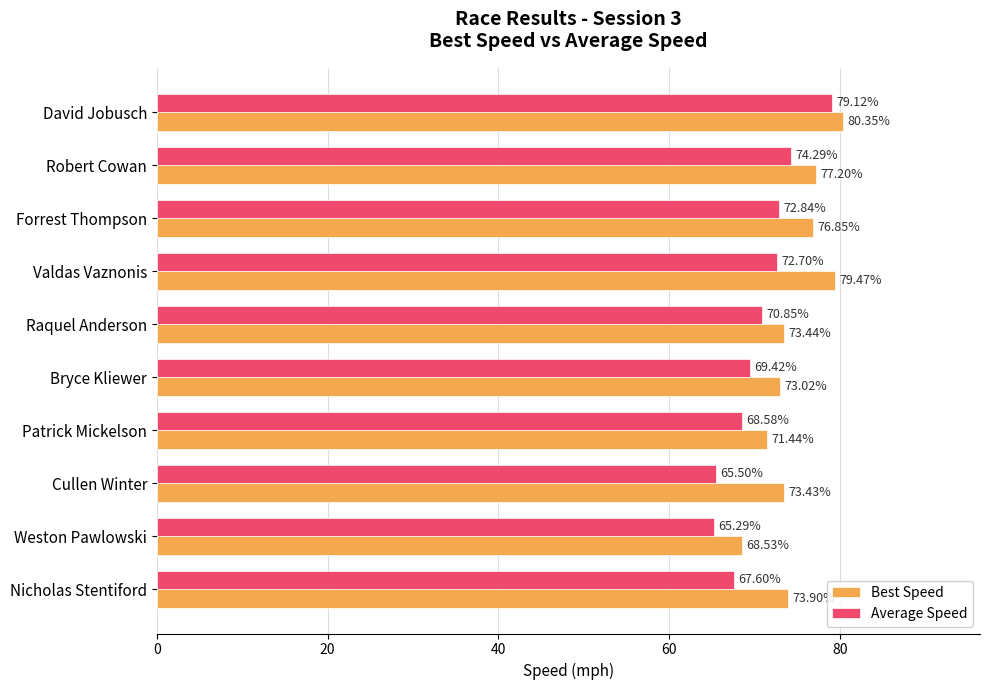

Where is Best Speed nearest to the value 74?

Nicholas Stentiford